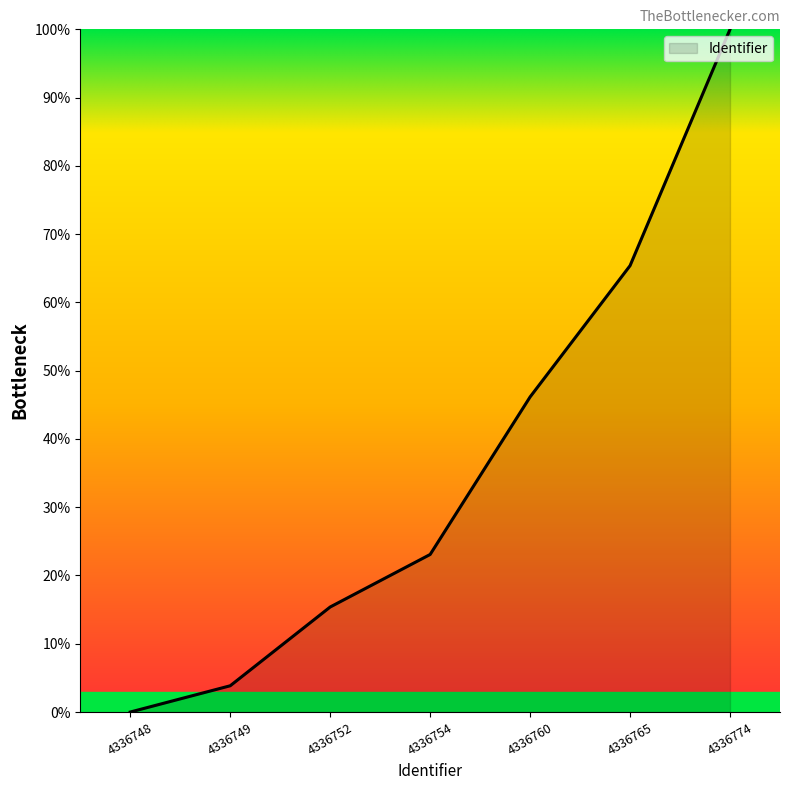

How many values are above zero?

6